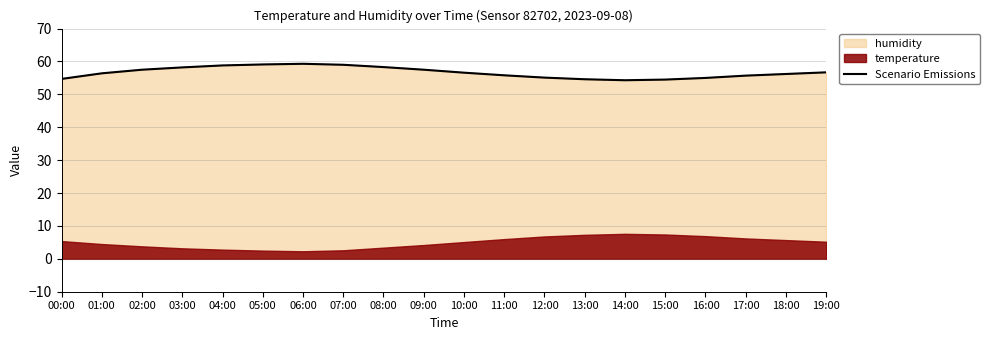

What is the value of the 9th point from the left?

58.3